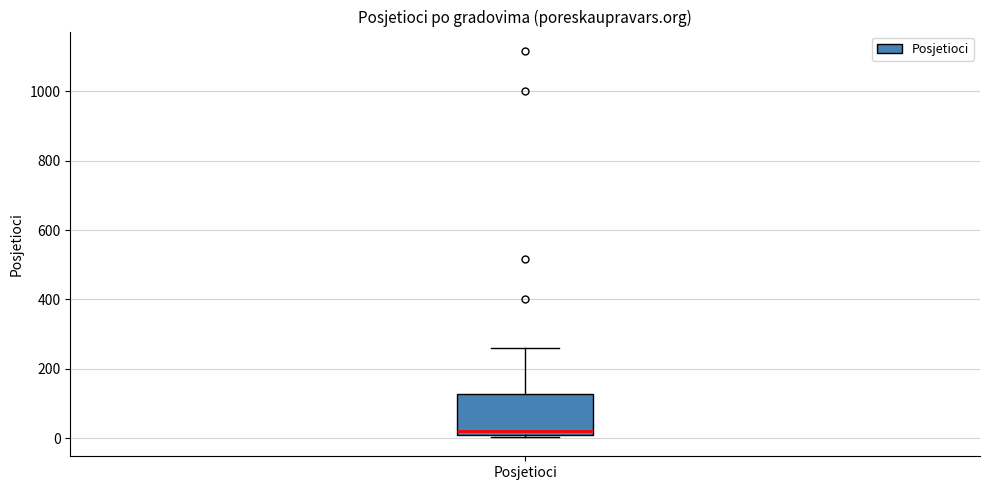

Where does the upper whisker of the box for Posjetioci end on the y-axis? The values are not printed on the chart, so give them approximately, as read against the axis.

260